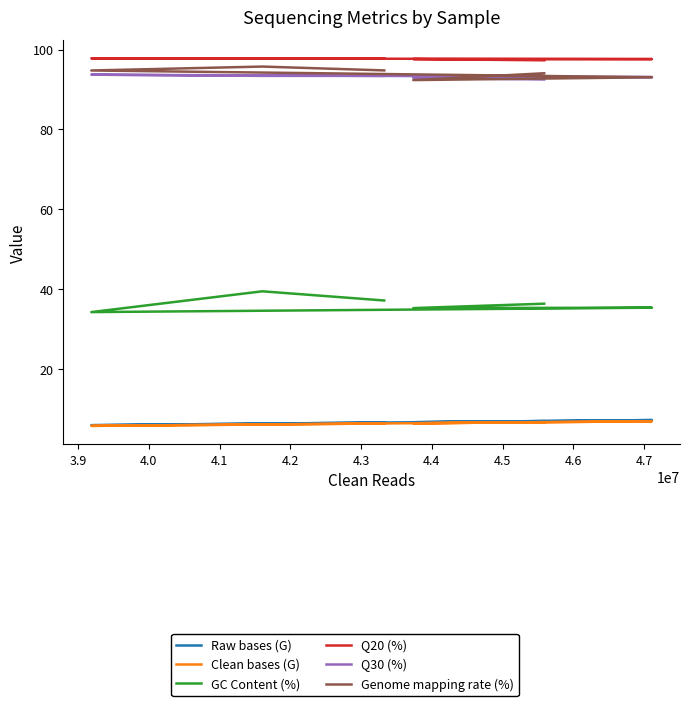

What position from the left is 4.1?

4